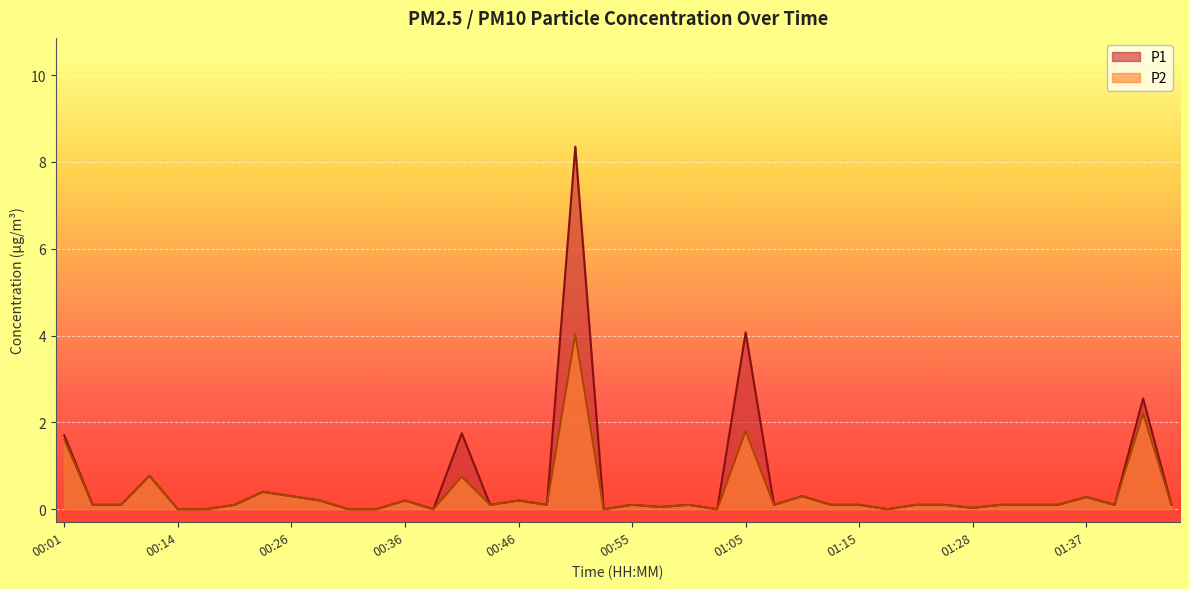

In P1, how many points are lower than both neighbors (excluding endpoints)?

10